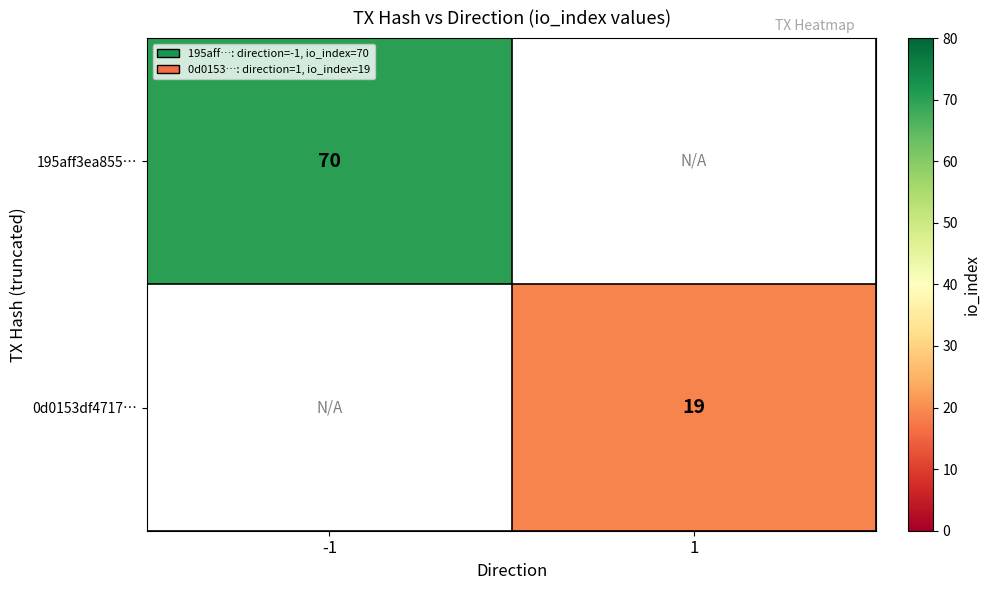

The value of 195aff3ea855… at -1 is 70. True or false?

True